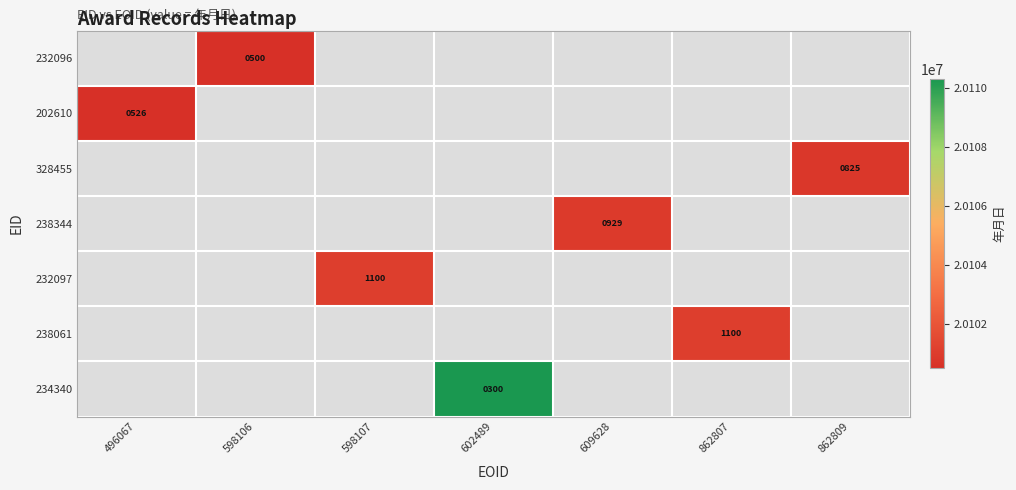

Is it true that 202610 equals 526 at 496067?

True